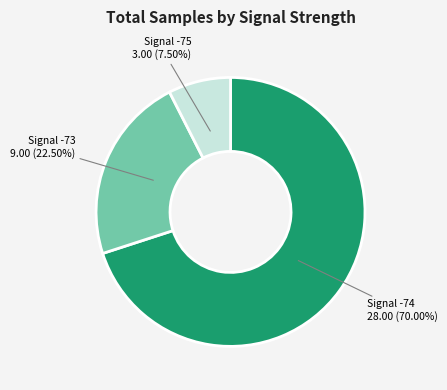

Is there a majority slice in this chart?

Yes